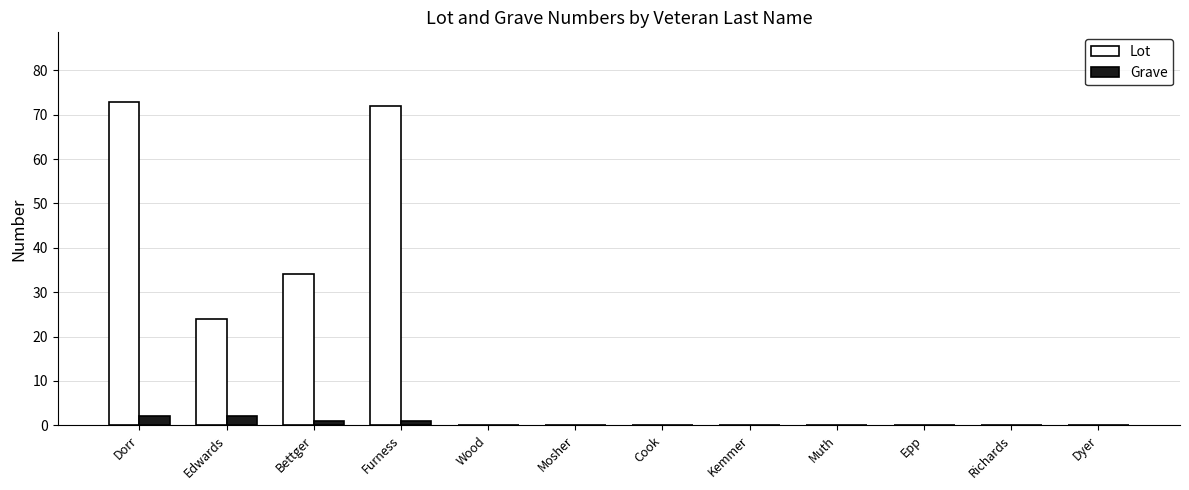

The value of Grave at Dorr is 2. True or false?

True